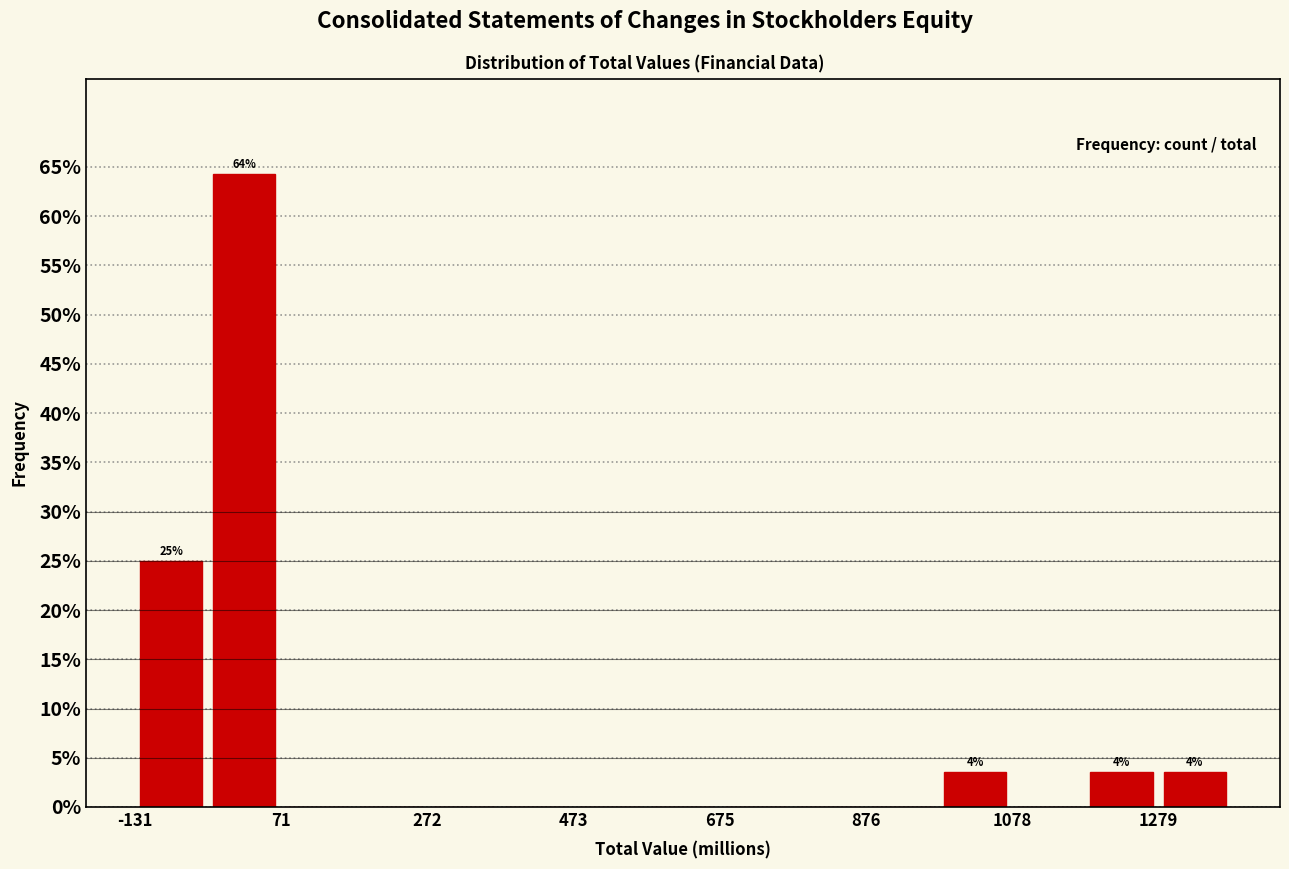

Around what value on the x-axis is the tallest bar? Give the approximate position of its centre, as read against the axis.

0